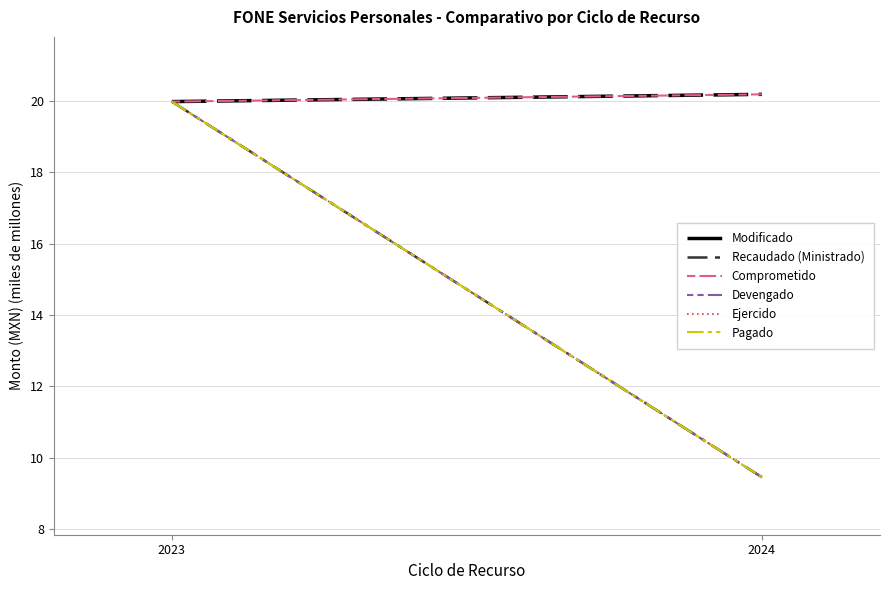

What is the difference between the maximum and minimum values in the Ejercido series?

10.5